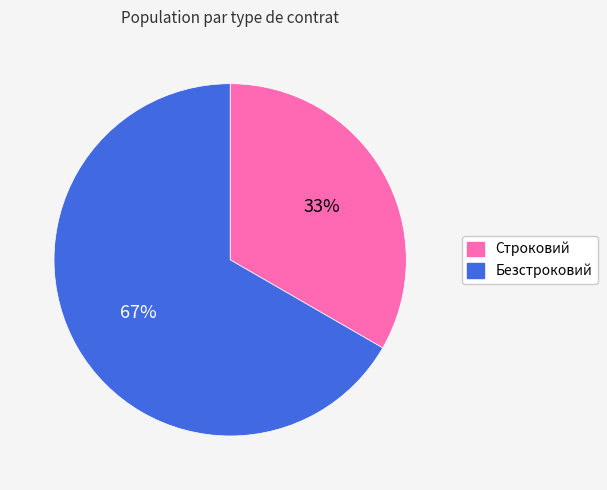

What percentage is the Безстроковий slice, to the nearest percent?

67%